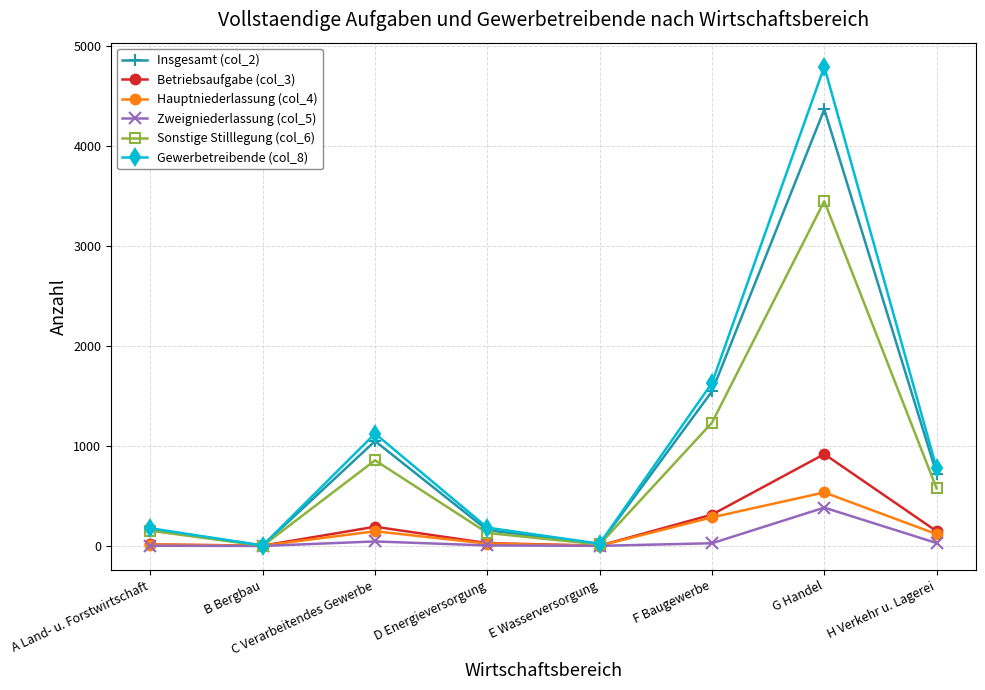

Which series has the widest spread of values?

Gewerbetreibende (col_8)